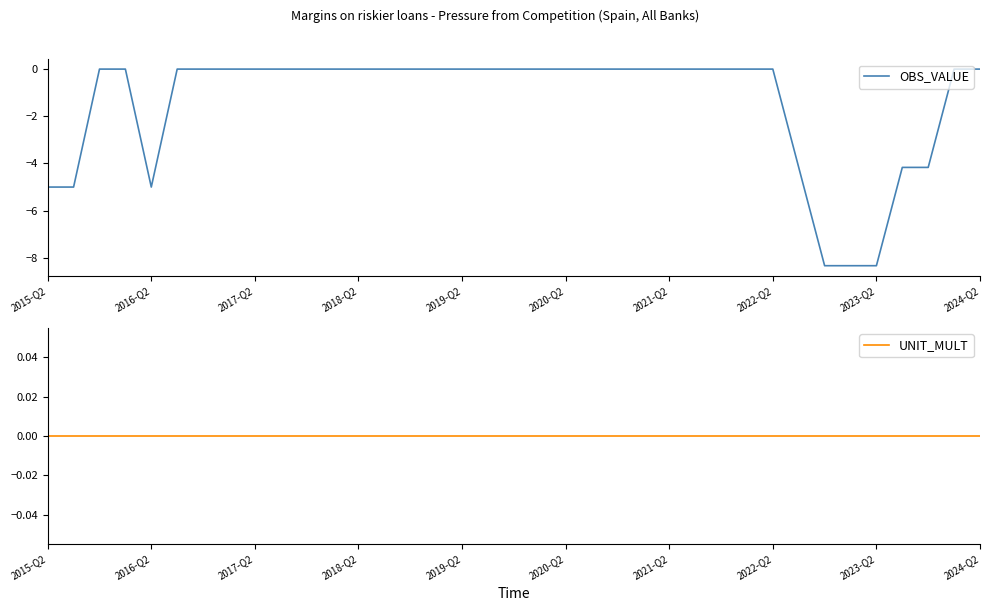

Between 2021-Q2 and 18, which series saw the biggest shift?

OBS_VALUE